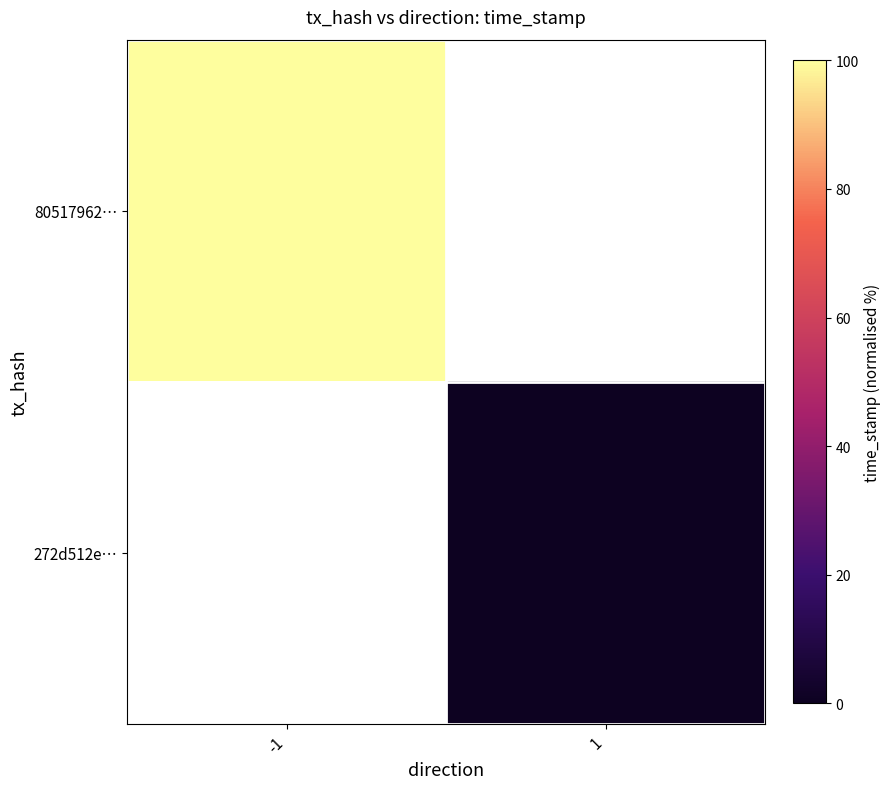

Which category has the lowest value in the 80517962… series?

-1